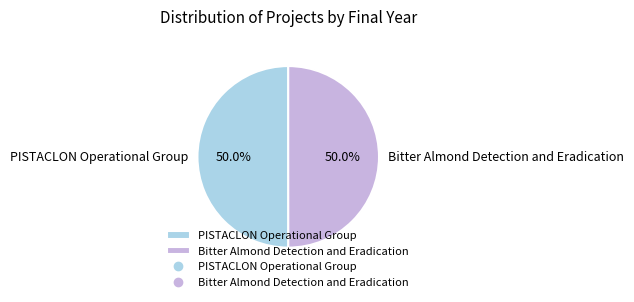

Approximately how many times larger is the value at Bitter Almond Detection and Eradication compared to PISTACLON Operational Group?

1.0